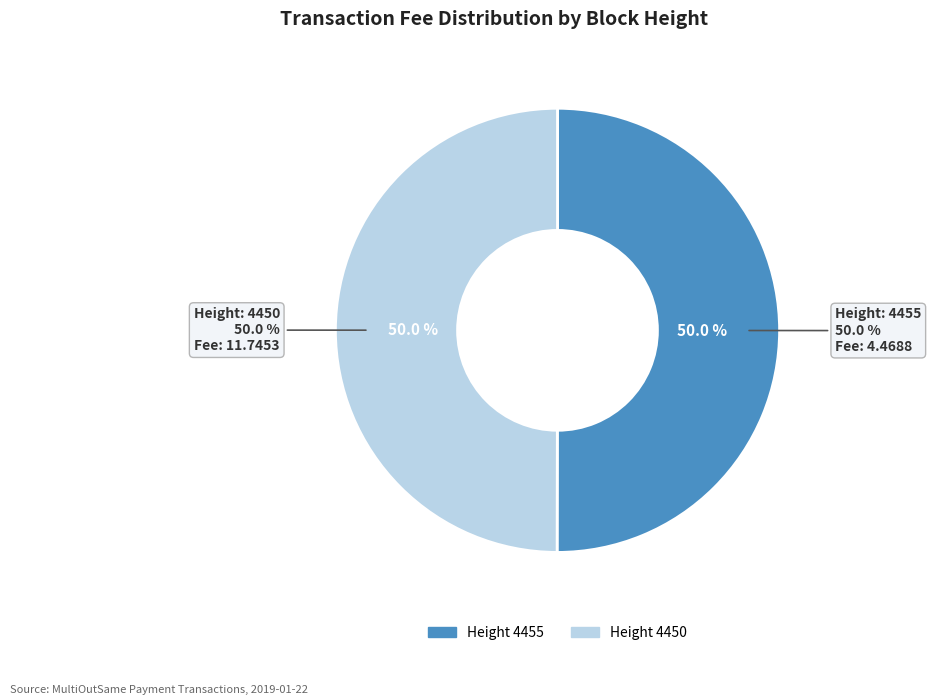

Combined, what portion of the pie is 4455 and 4450?

100.0%